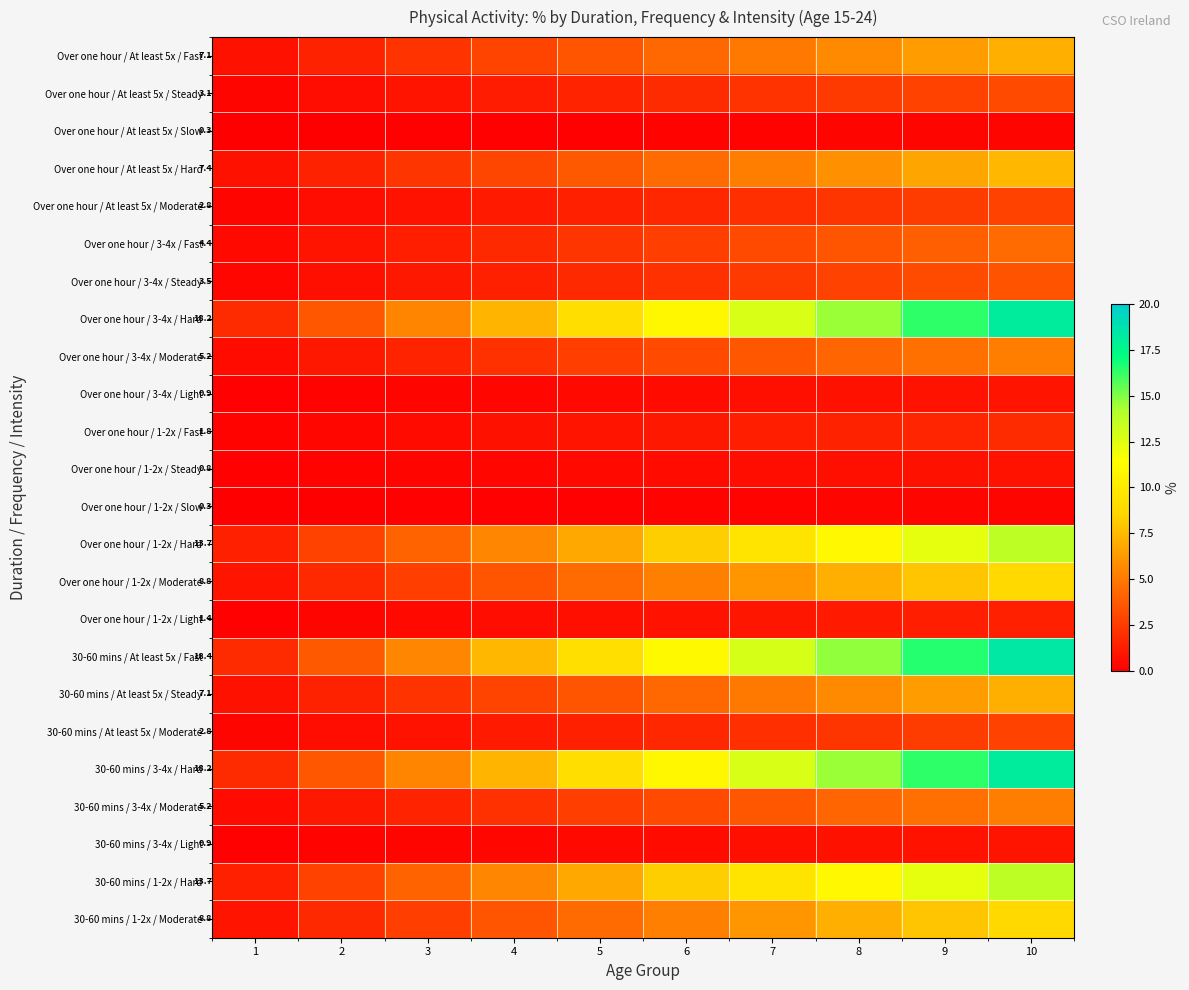

What is the greatest value displayed?

18.4